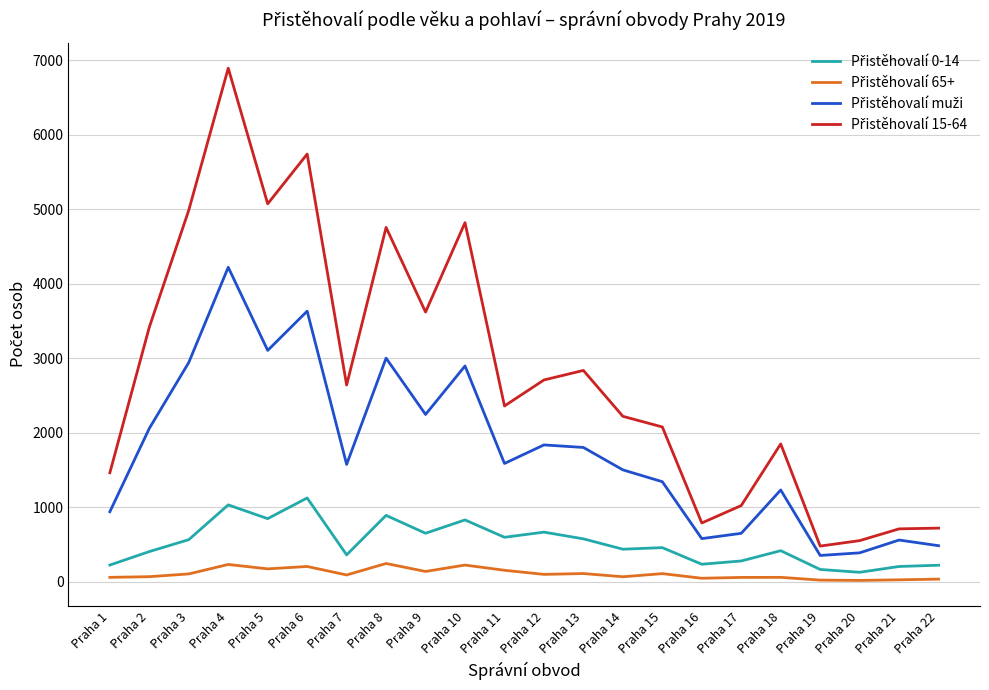

At which category is the sum across all series the highest?

Praha 4